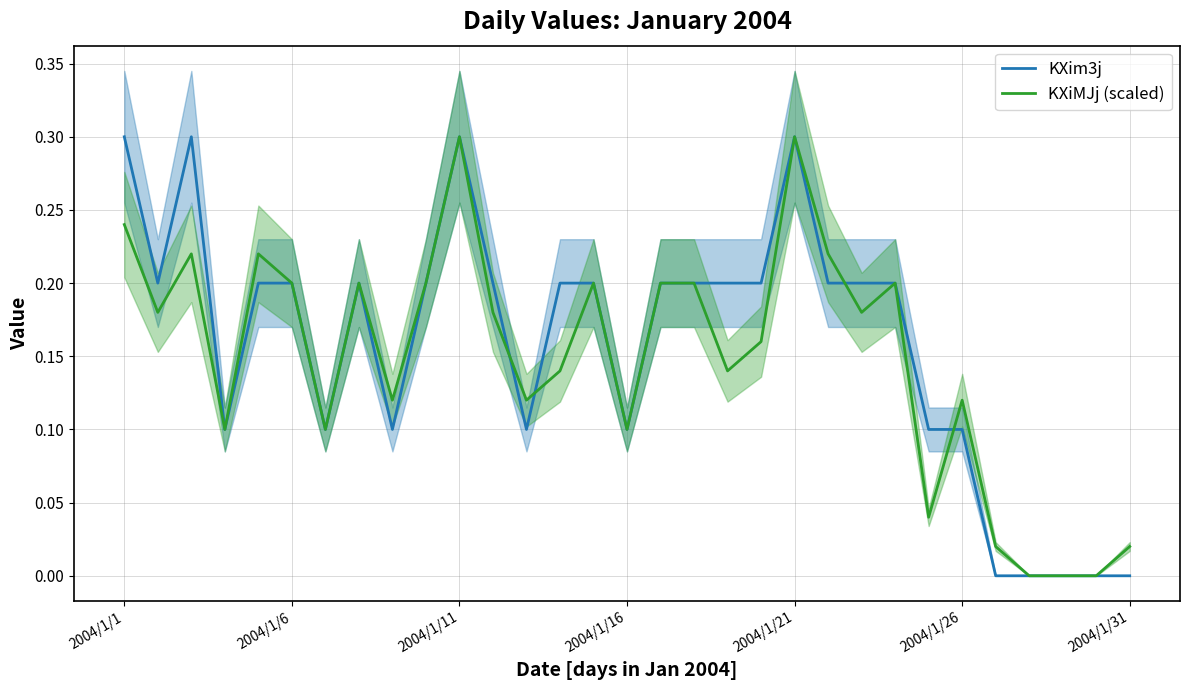

How many lines are shown in the chart?

2